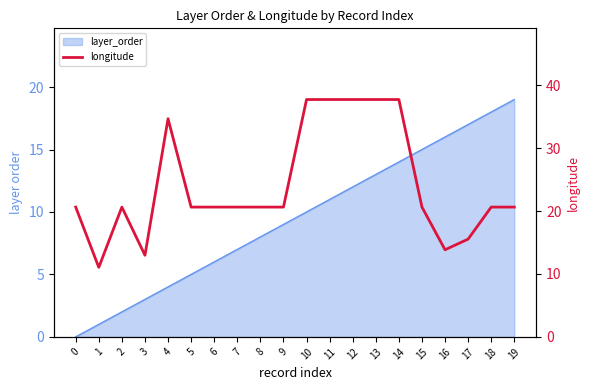

Where is the first local maximum?

2